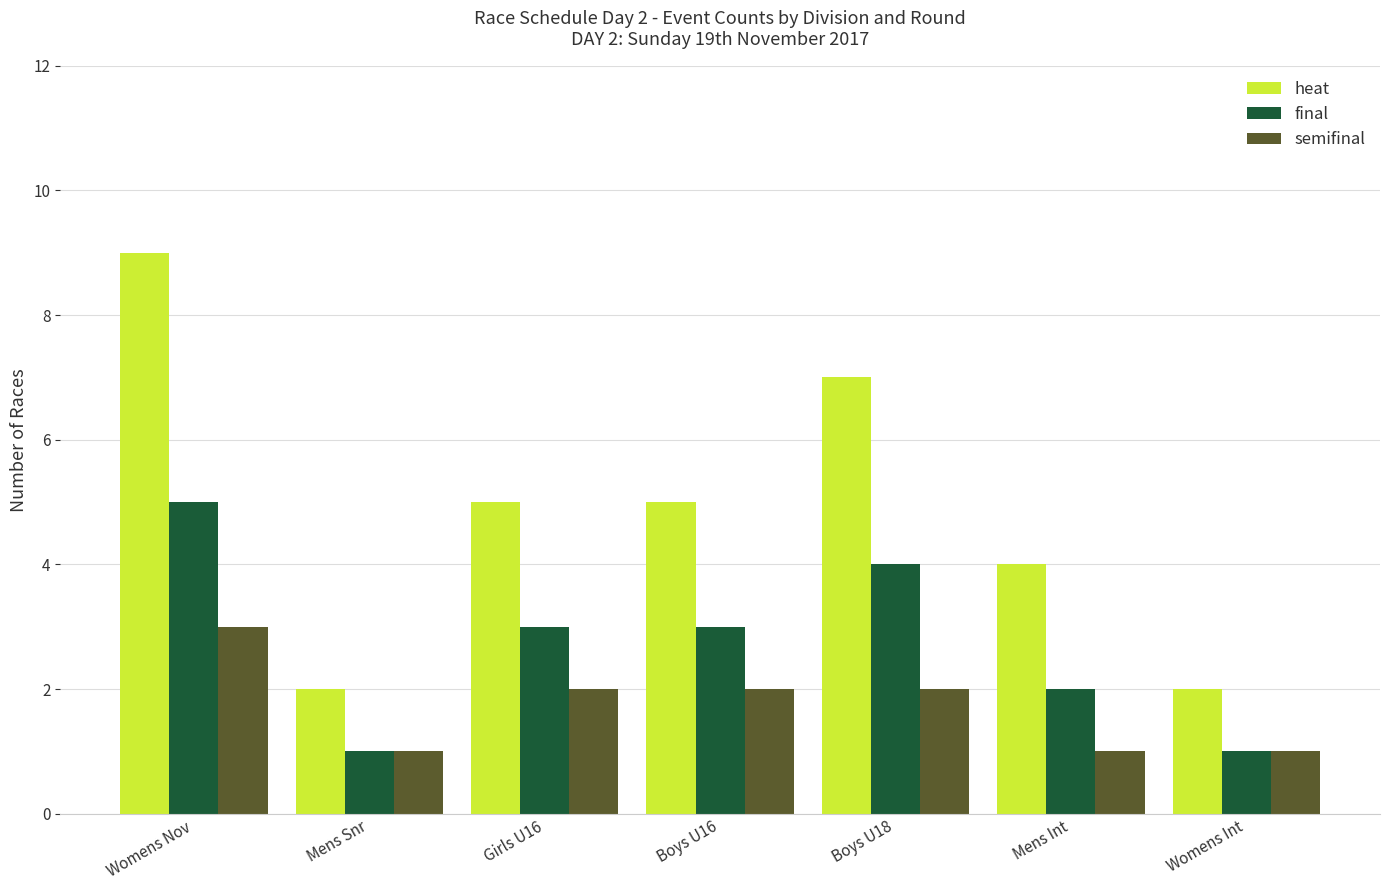

Reading left to right, what are all the values shown in this chart?

heat: 9	2	5	5	7	4	2
final: 5	1	3	3	4	2	1
semifinal: 3	1	2	2	2	1	1